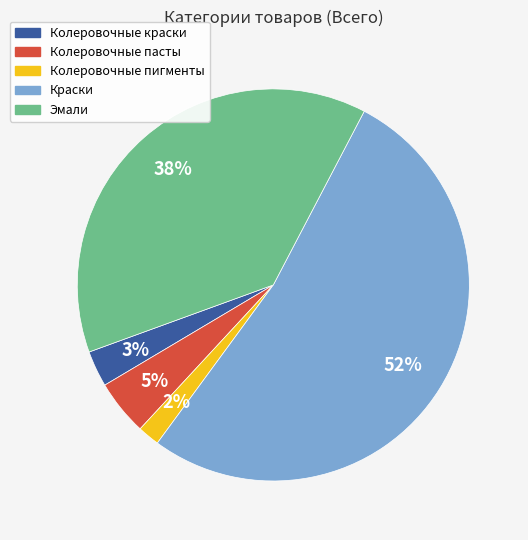

Do Эмали and Колеровочные пигменты together represent more than half of the pie?

No